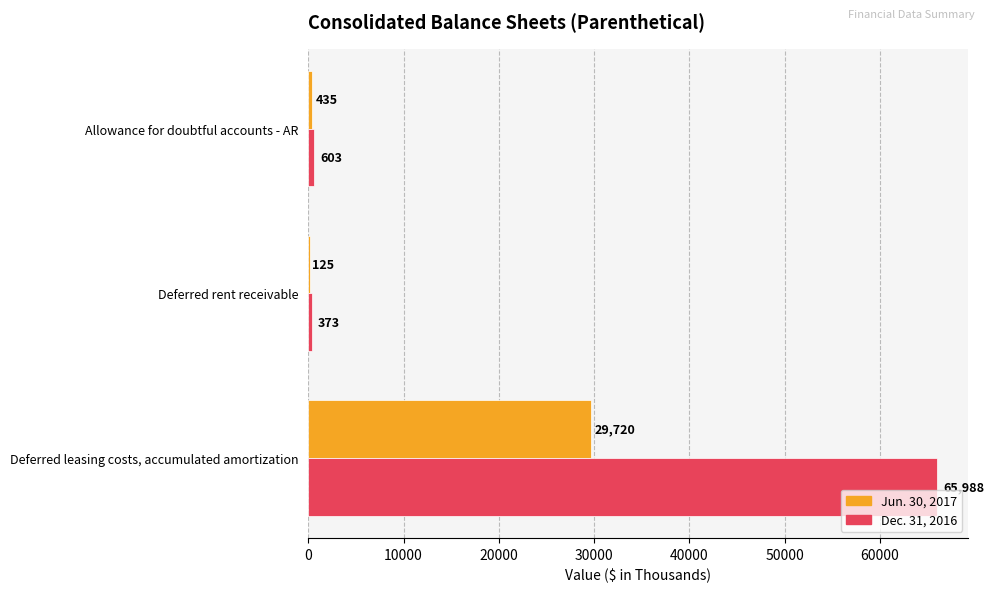

Which series has the largest total across all categories?

Dec. 31, 2016